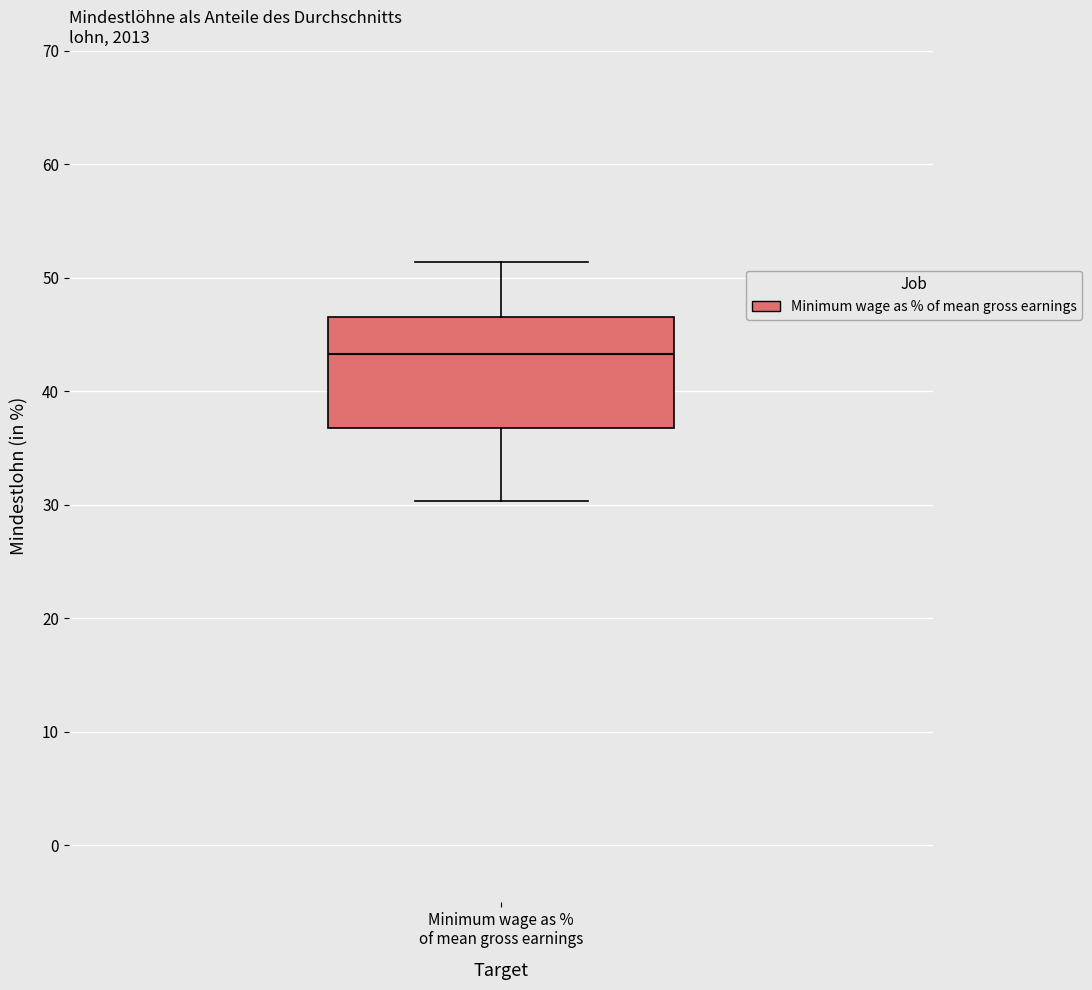

Transcribe this box plot: give where the median line is, the range the box spans, and where the two whiskers end, as read against the y-axis. The values are not printed on the chart, so give them approximately, as read against the axis.

median 43, box 37 to 47, whiskers 30 to 51